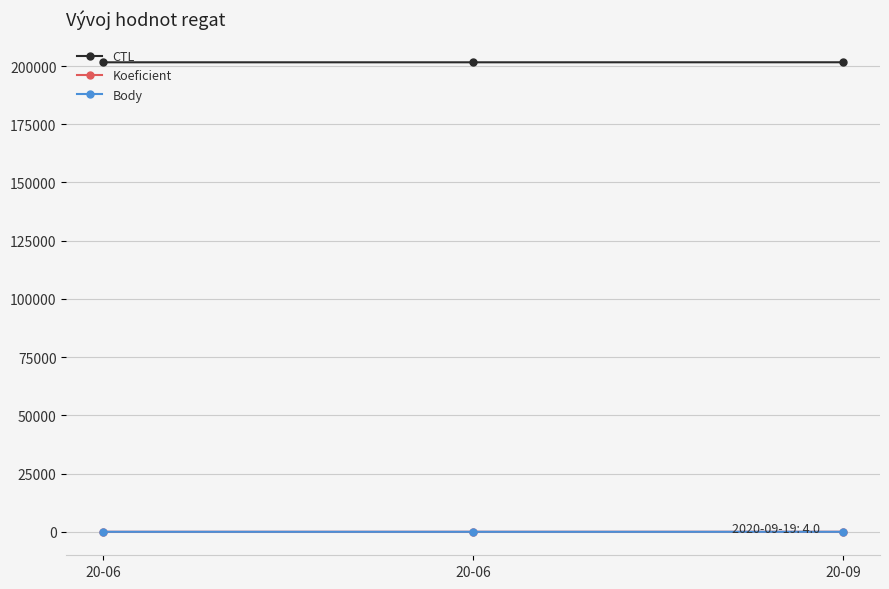

At how many categories does at least one series exceed 41522?

3